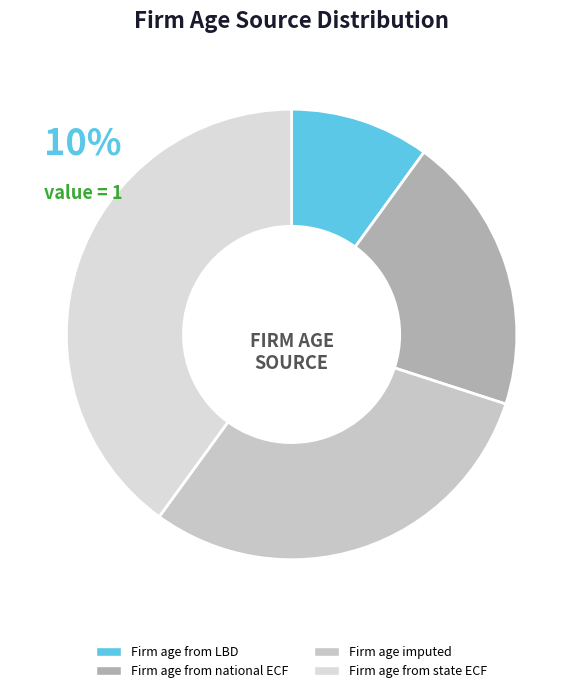

To the nearest percent, what percentage of the pie is Firm age from national ECF?

20%